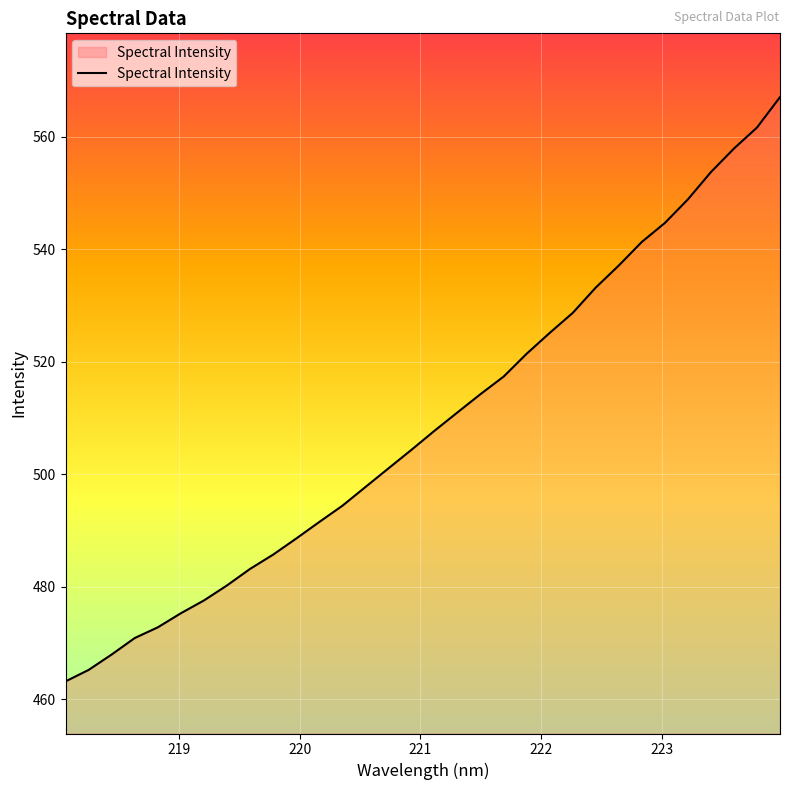

What is the difference between the maximum and minimum values?

103.8